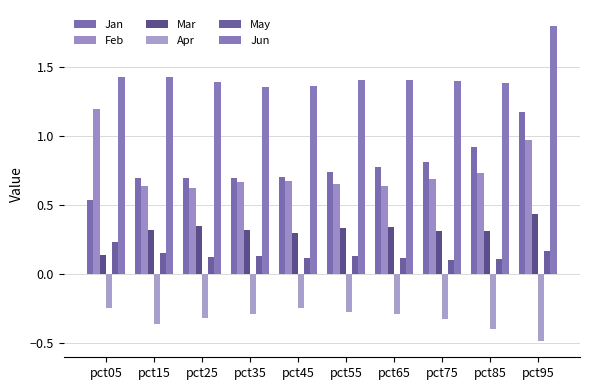

The value of May at pct75 is 0.1. True or false?

True